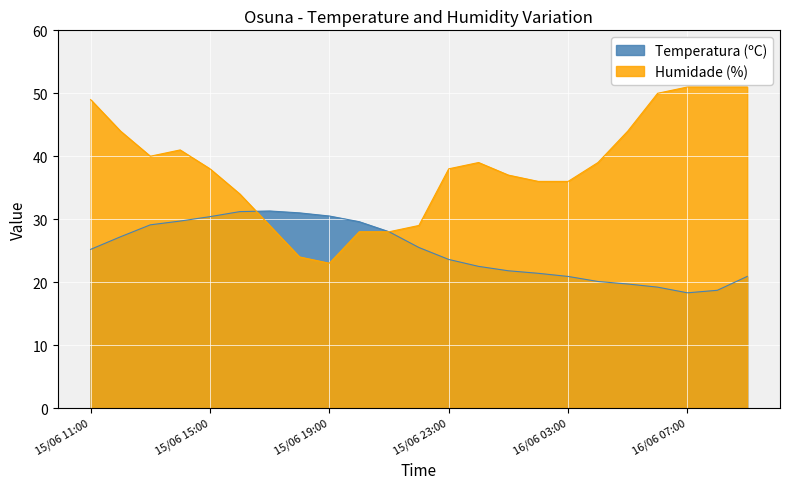

Between 15/06 18:00 and 15/06 20:00, which is larger?

15/06 18:00